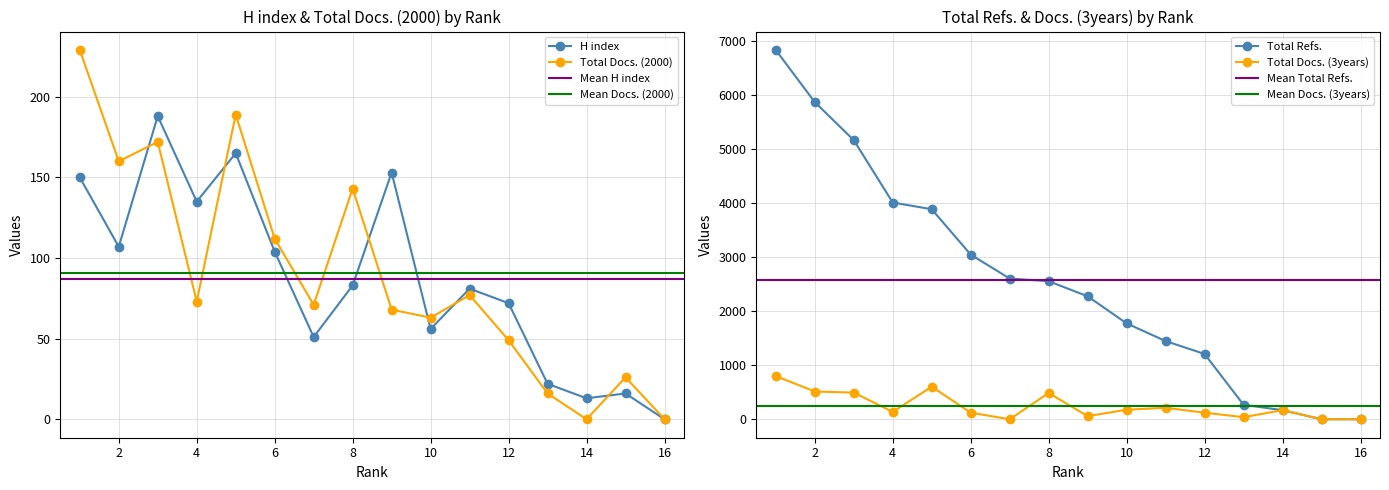

The H index series shows 127 at 12. True or false?

False